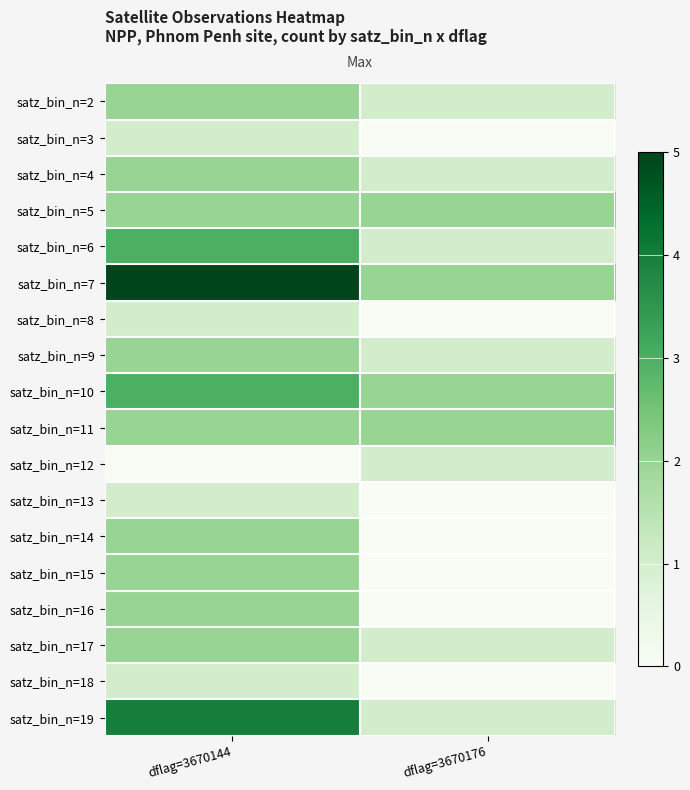

Reading left to right, transcribe all the data shown in this chart.

satz_bin_n=2: dflag=3670144=2	dflag=3670176=1
satz_bin_n=3: dflag=3670144=1	dflag=3670176=0
satz_bin_n=4: dflag=3670144=2	dflag=3670176=1
satz_bin_n=5: dflag=3670144=2	dflag=3670176=2
satz_bin_n=6: dflag=3670144=3	dflag=3670176=1
satz_bin_n=7: dflag=3670144=5	dflag=3670176=2
satz_bin_n=8: dflag=3670144=1	dflag=3670176=0
satz_bin_n=9: dflag=3670144=2	dflag=3670176=1
satz_bin_n=10: dflag=3670144=3	dflag=3670176=2
satz_bin_n=11: dflag=3670144=2	dflag=3670176=2
satz_bin_n=12: dflag=3670144=0	dflag=3670176=1
satz_bin_n=13: dflag=3670144=1	dflag=3670176=0
satz_bin_n=14: dflag=3670144=2	dflag=3670176=0
satz_bin_n=15: dflag=3670144=2	dflag=3670176=0
satz_bin_n=16: dflag=3670144=2	dflag=3670176=0
satz_bin_n=17: dflag=3670144=2	dflag=3670176=1
satz_bin_n=18: dflag=3670144=1	dflag=3670176=0
satz_bin_n=19: dflag=3670144=4	dflag=3670176=1